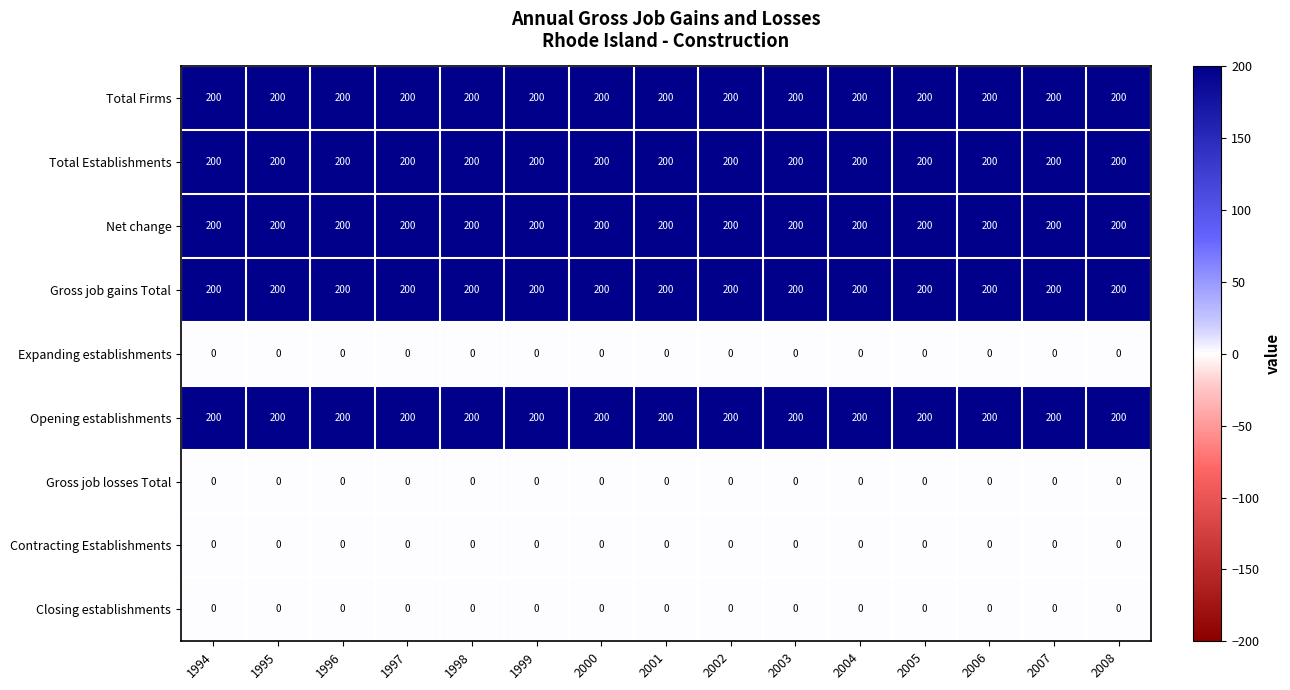

What is the total value across all series at 2006?

1000